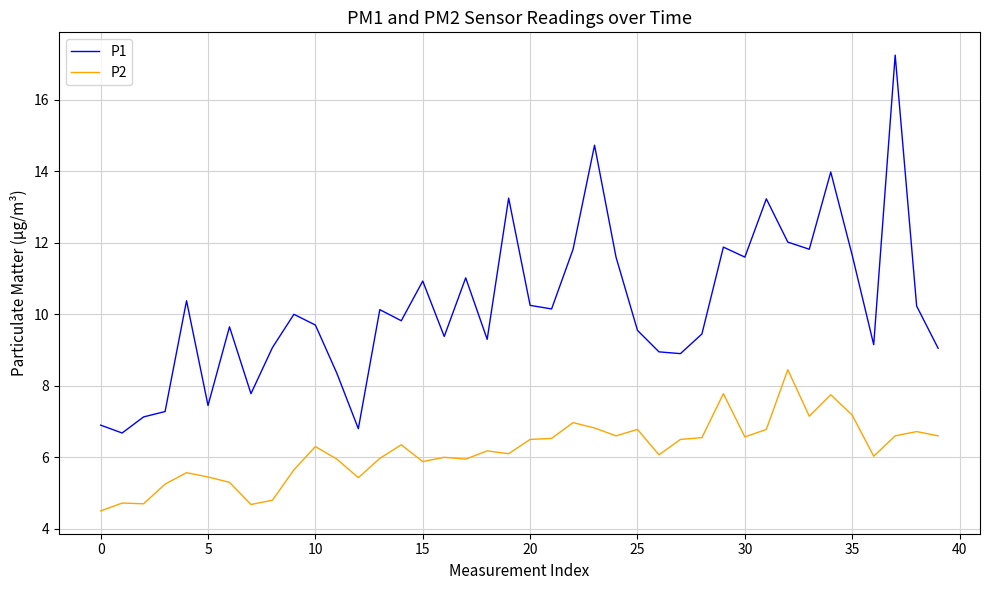

What is the difference between the maximum and minimum values in the P1 series?

10.6